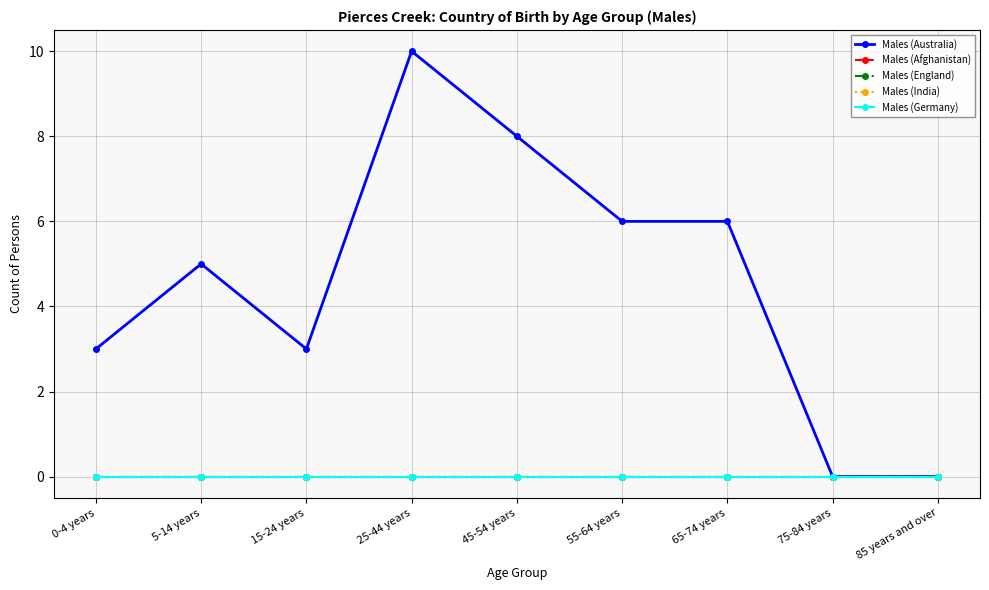

How many lines are shown in the chart?

5